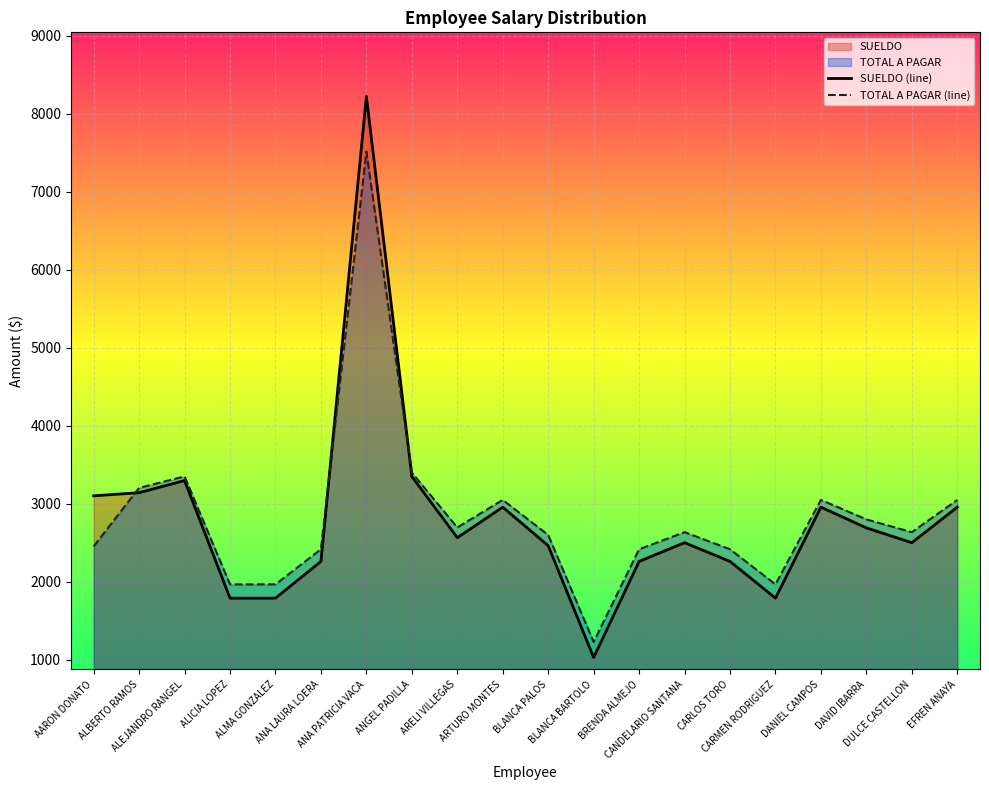

The value of TOTAL A PAGAR (line) at BLANCA BARTOLO is 1930.8. True or false?

False